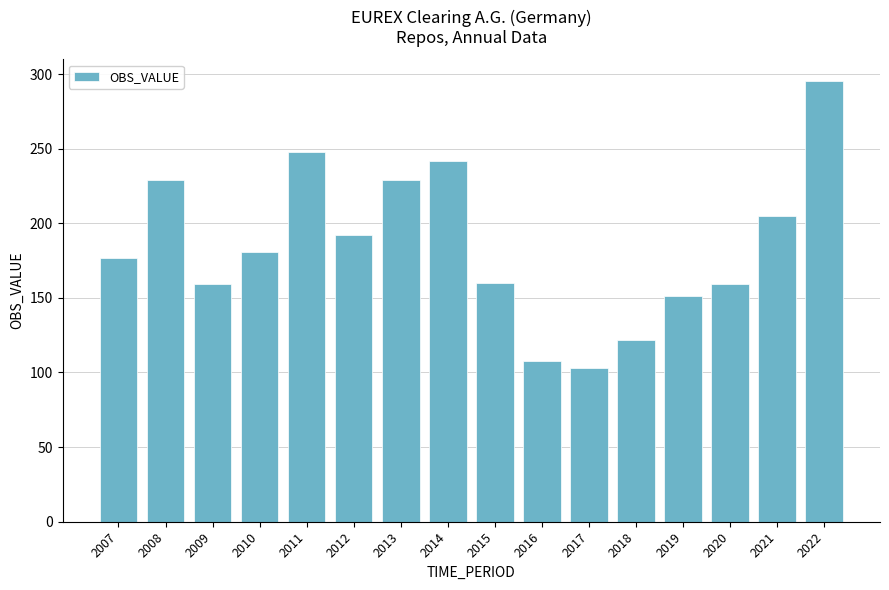

What is the sum of all values?

2960